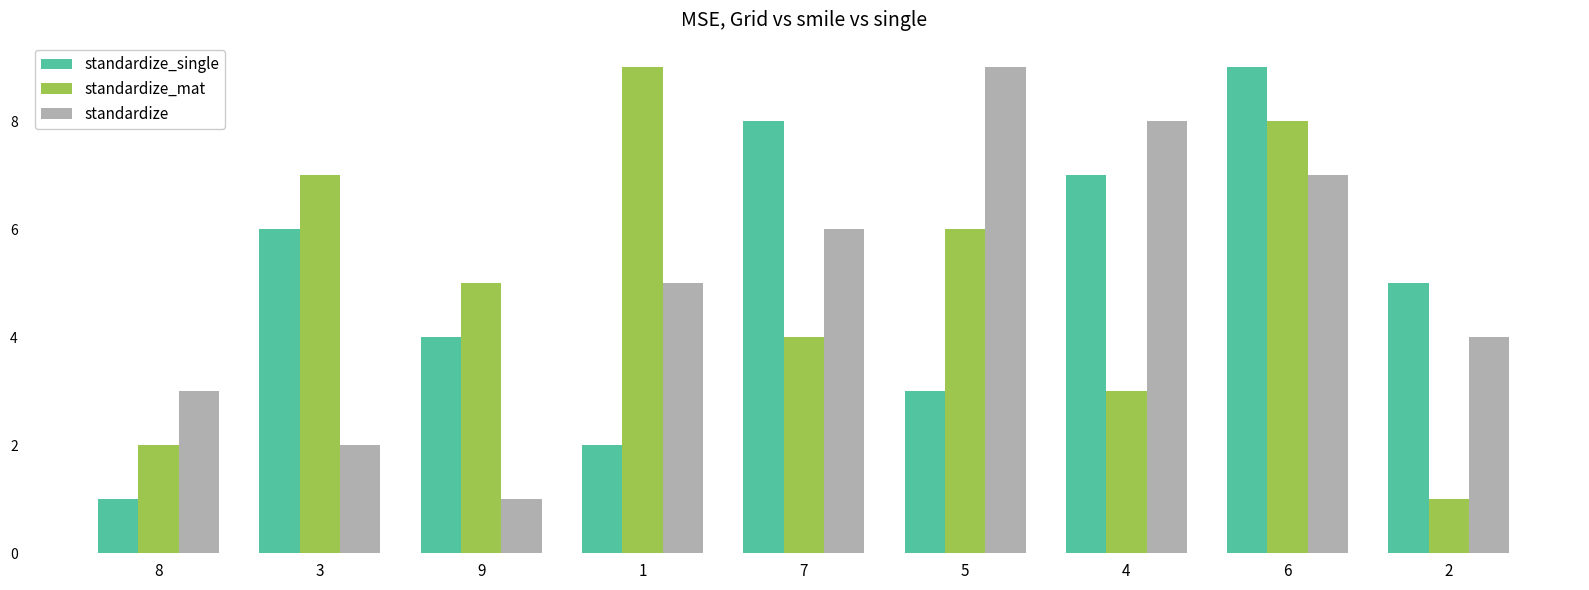

What is the label of the 2nd bar from the right?

6